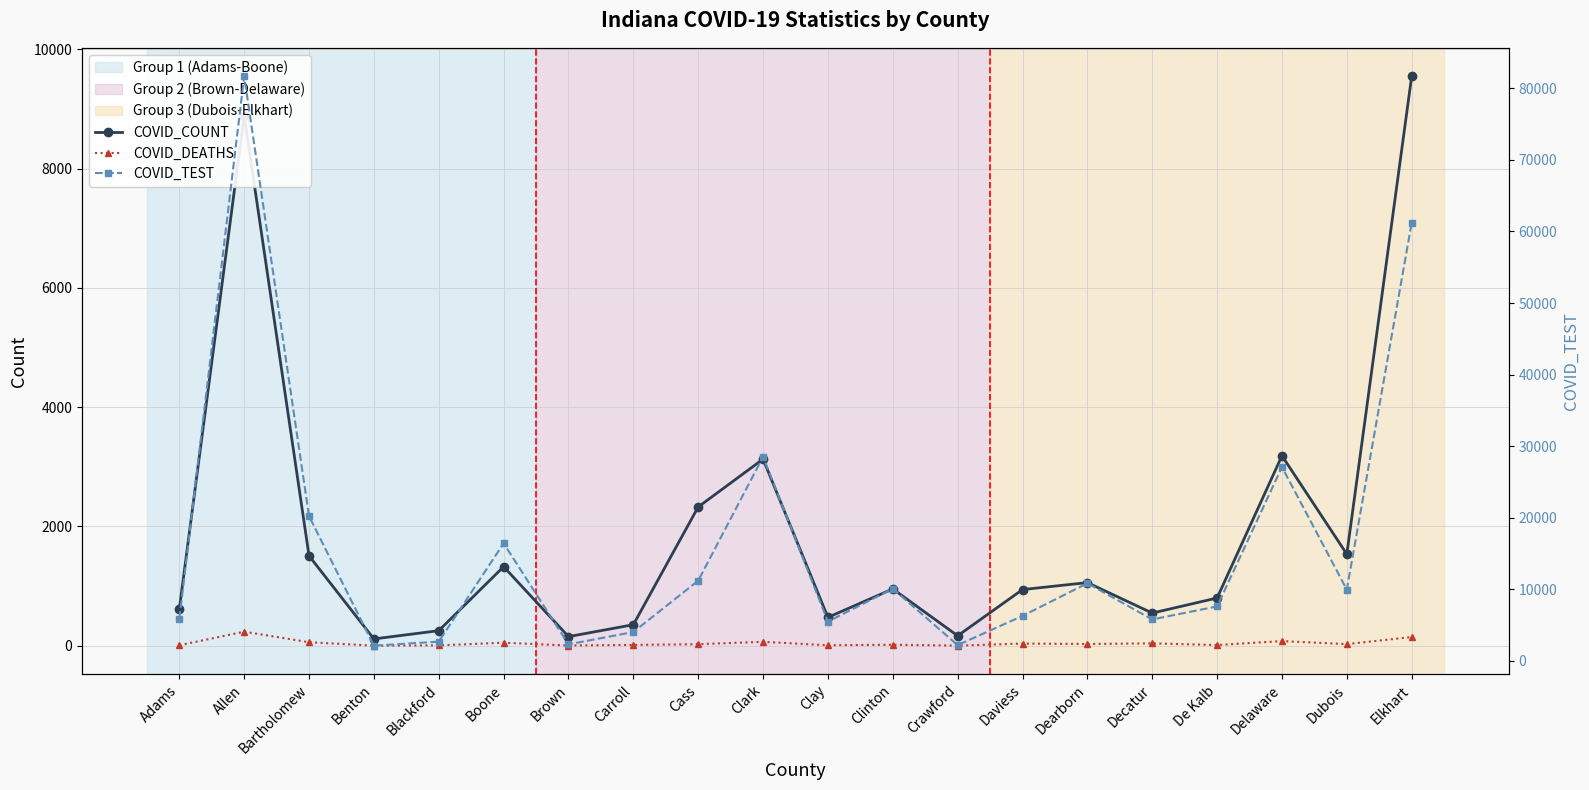

Which category has the highest value in the COVID_COUNT series?

Elkhart